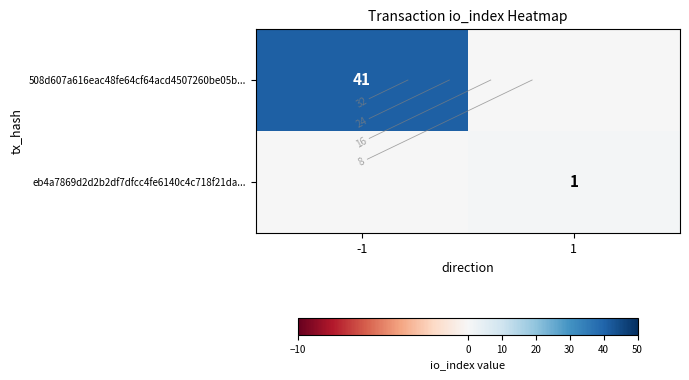

What is the sum of the eb4a7869d2d2b2df7dfcc4fe6140c4c718f21da... values at -1 and 1?

1